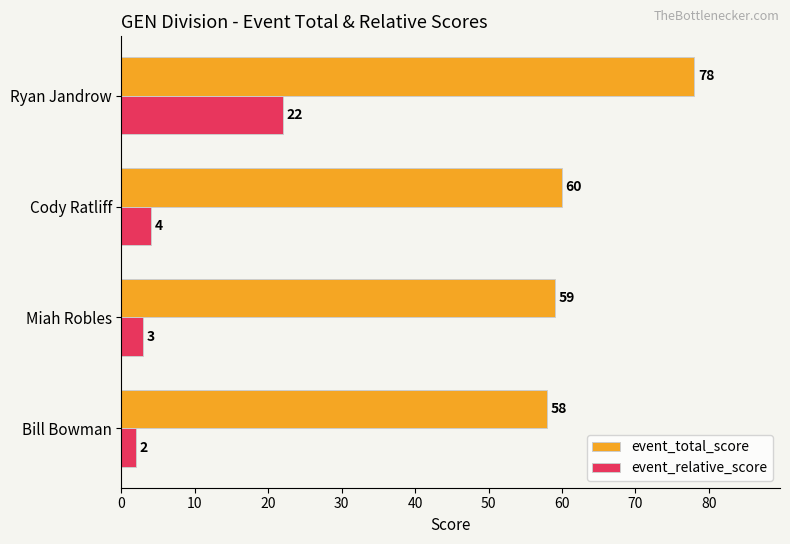

The event_relative_score series shows 22 at Ryan Jandrow. True or false?

True